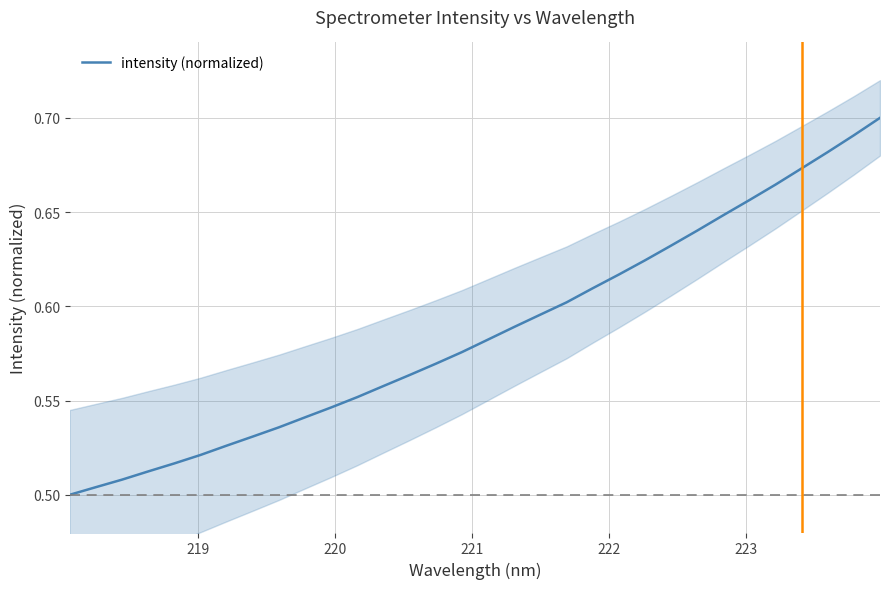

Reading left to right, list all the values displayed in this chart.

0.5	0.5	0.5	0.5	0.5	0.5	0.5	0.5	0.5	0.5	0.5	0.6	0.6	0.6	0.6	0.6	0.6	0.6	0.6	0.6	0.6	0.6	0.6	0.6	0.6	0.6	0.7	0.7	0.7	0.7	0.7	0.7